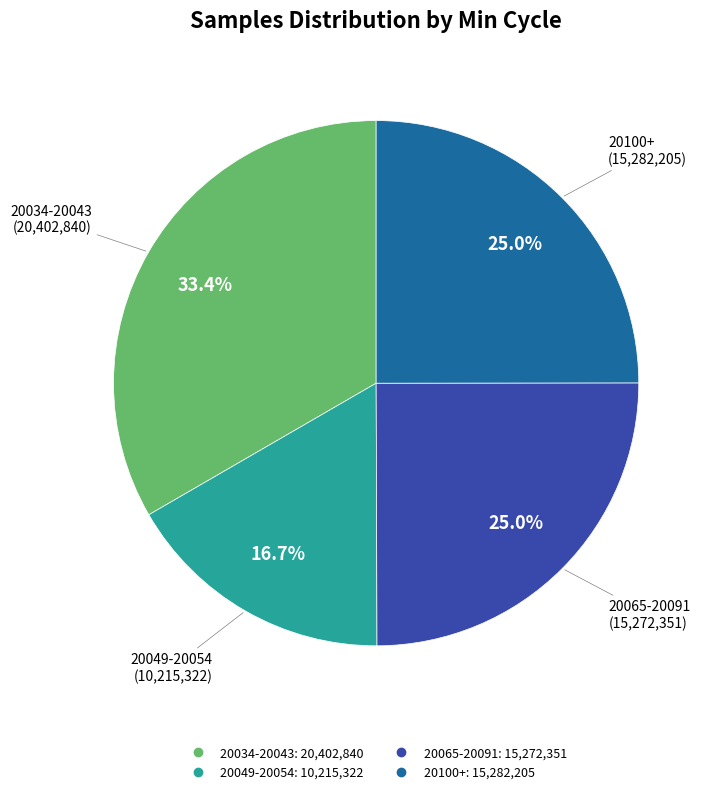

Does any single category account for the majority?

No